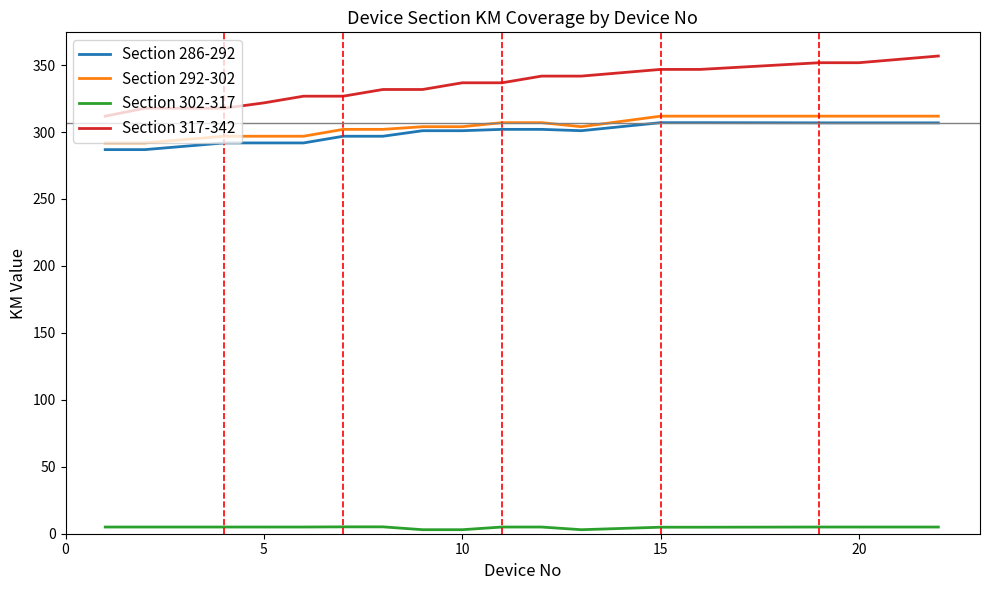

What are all the series names shown in the legend?

Section 286-292, Section 292-302, Section 302-317, Section 317-342